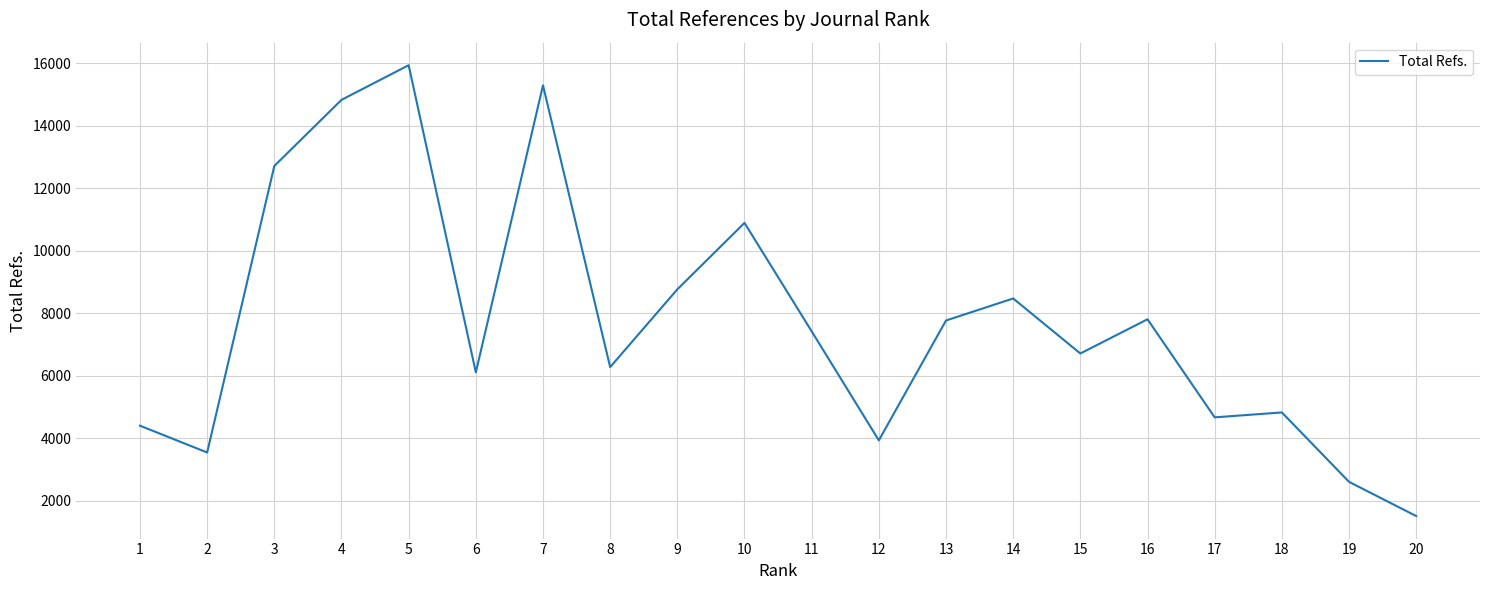

What is the average value?

7728